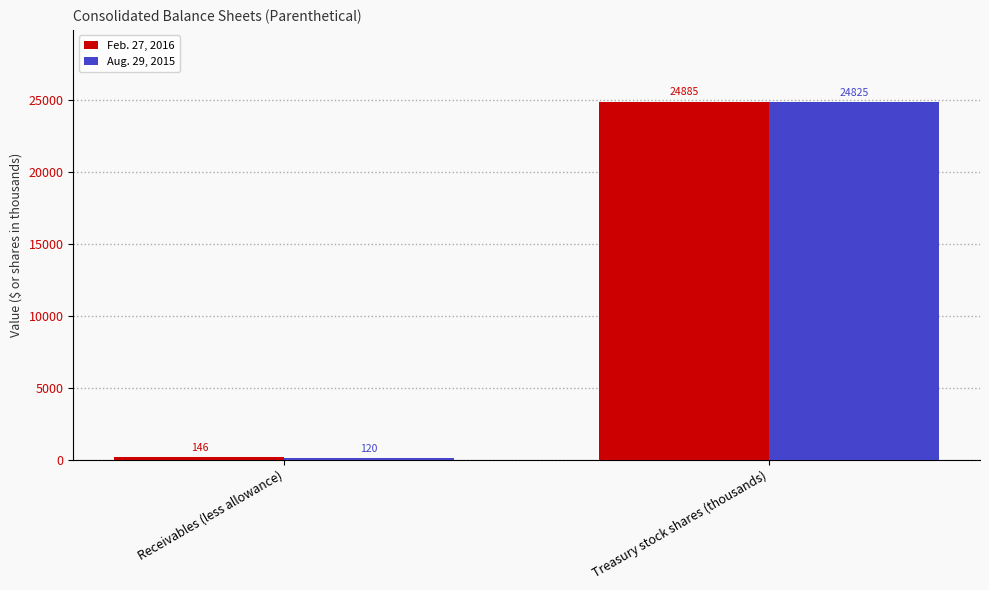

Reading left to right, transcribe all the data shown in this chart.

Feb. 27, 2016: 146	24885
Aug. 29, 2015: 120	24825